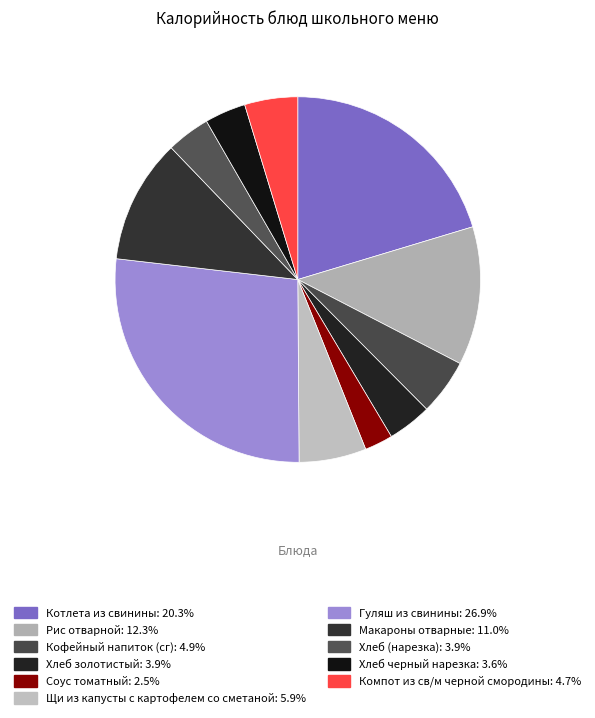

Rank the categories by value from lowest to highest.

Соус томатный, Хлеб черный нарезка, Хлеб (нарезка), Хлеб золотистый, Компот из св/м черной смородины, Кофейный напиток (сг), Щи из капусты с картофелем со сметаной, Макароны отварные, Рис отварной, Котлета из свинины, Гуляш из свинины